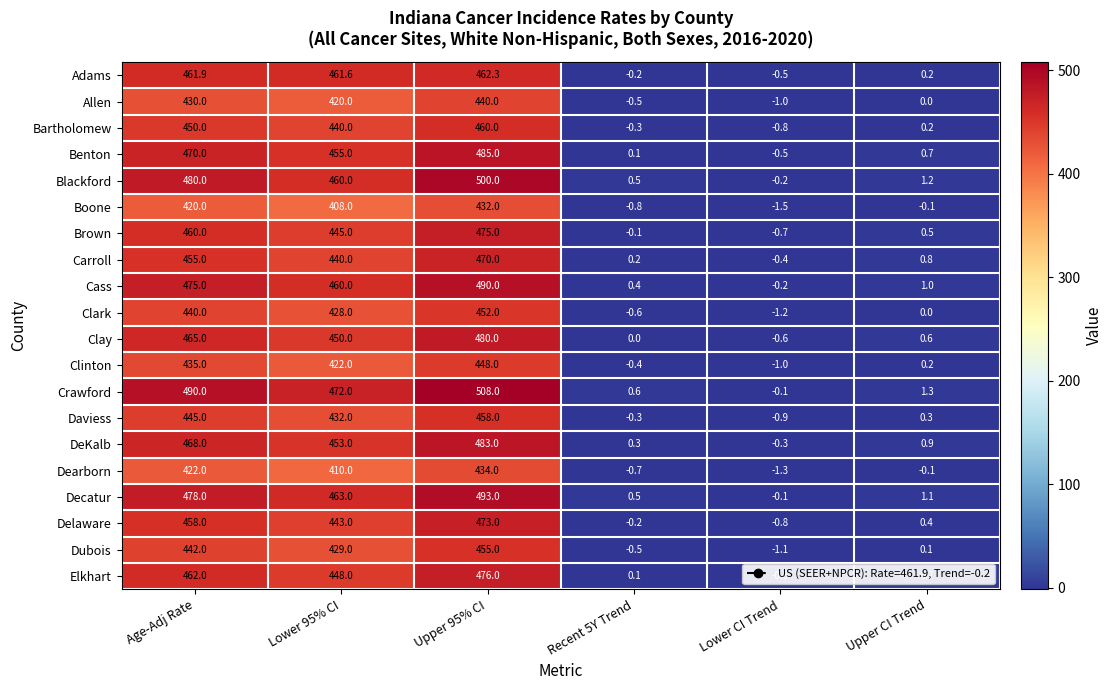

Where does the Clinton series first go above 422?

Age-Adj Rate